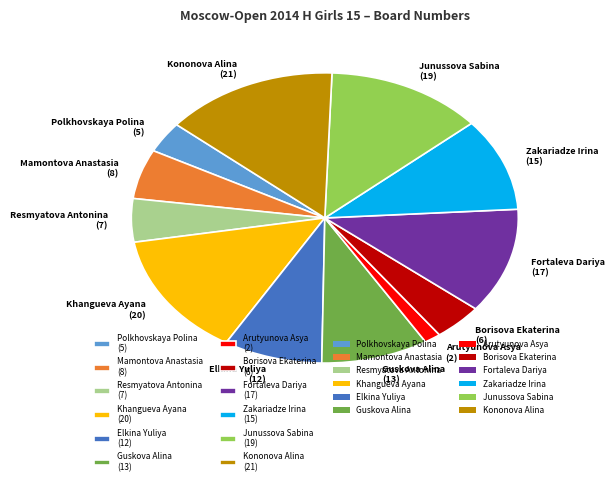

Is it true that Khangueva Ayana is 14% of the pie?

True